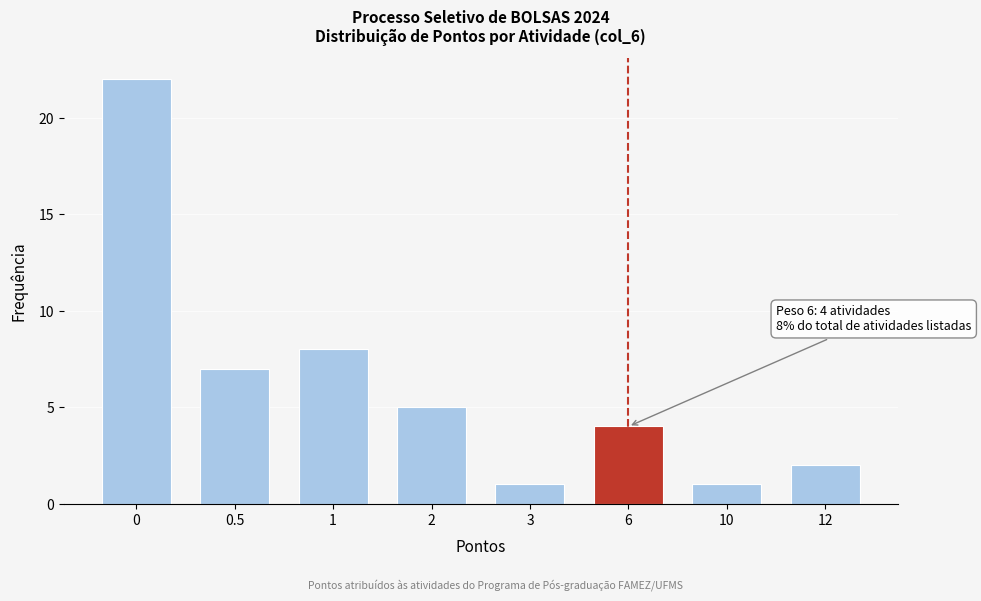

Reading left to right, list all the values displayed in this chart.

0=22	0.5=7	1=8	2=5	3=1	6=4	10=1	12=2